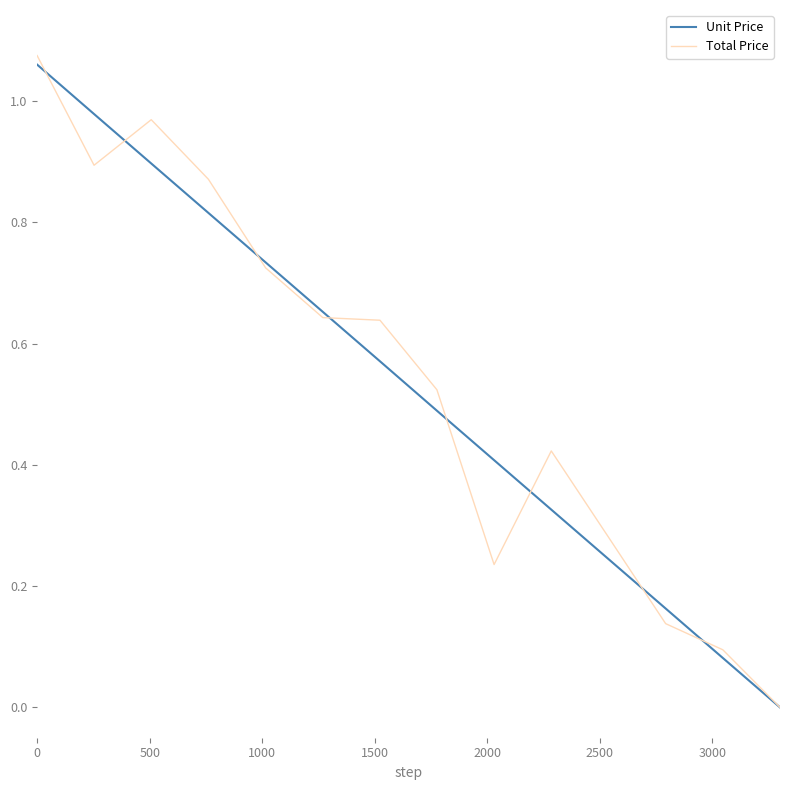

List the series in order of their peak value, lowest first.

Unit Price, Total Price